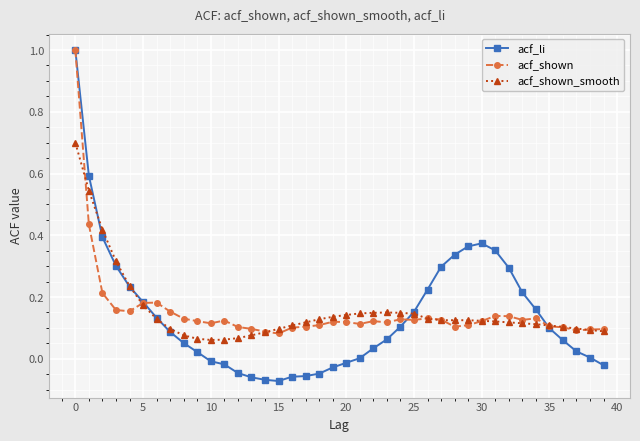

What is the maximum value shown in the chart?

1.0